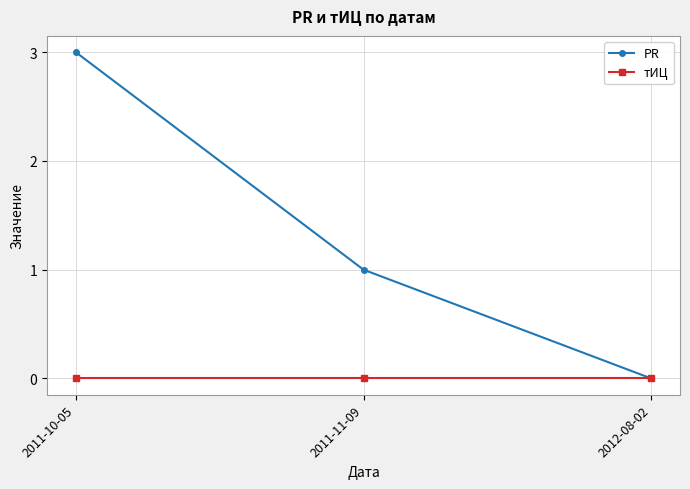

True or false: тИЦ has a value of 0 at 2011-11-09.

True